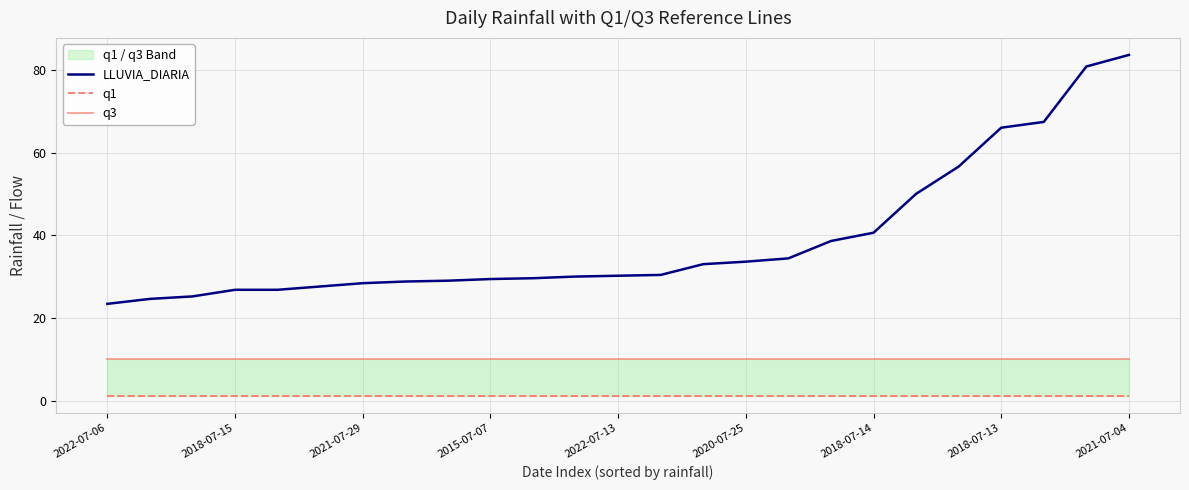

How many lines are shown in the chart?

3